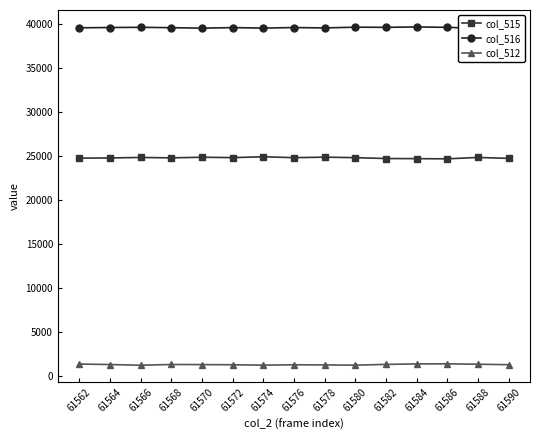

At how many categories does at least one series exceed 15123?

15